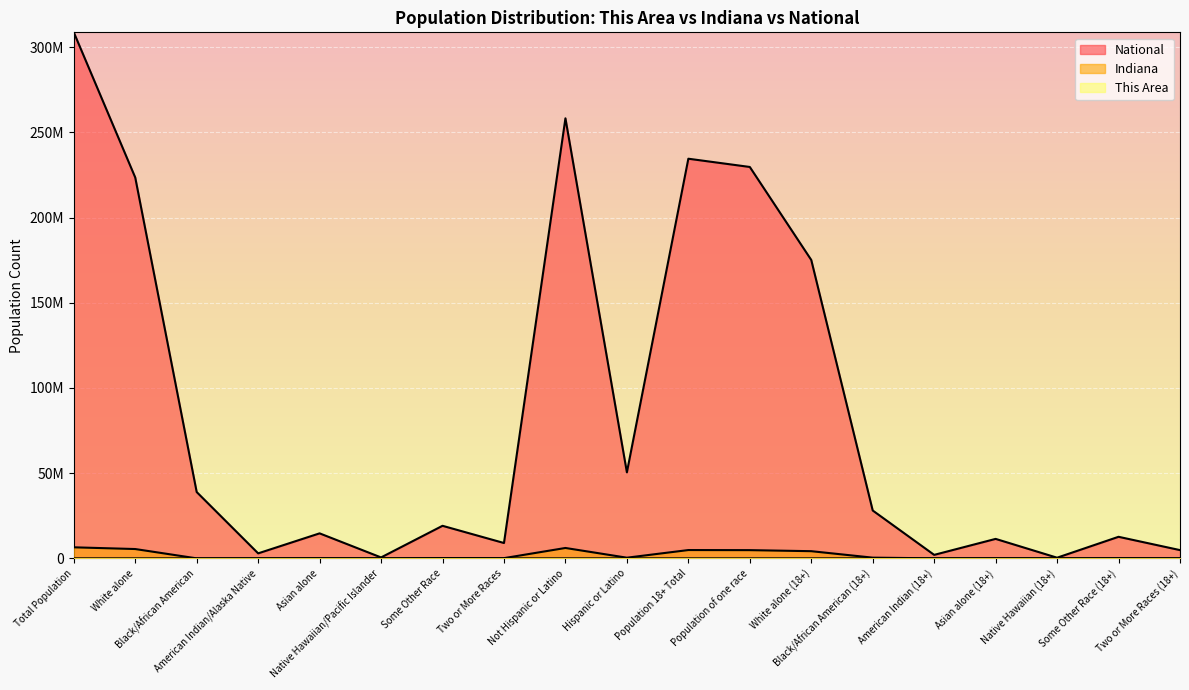

At which category is the sum across all series the highest?

Total Population